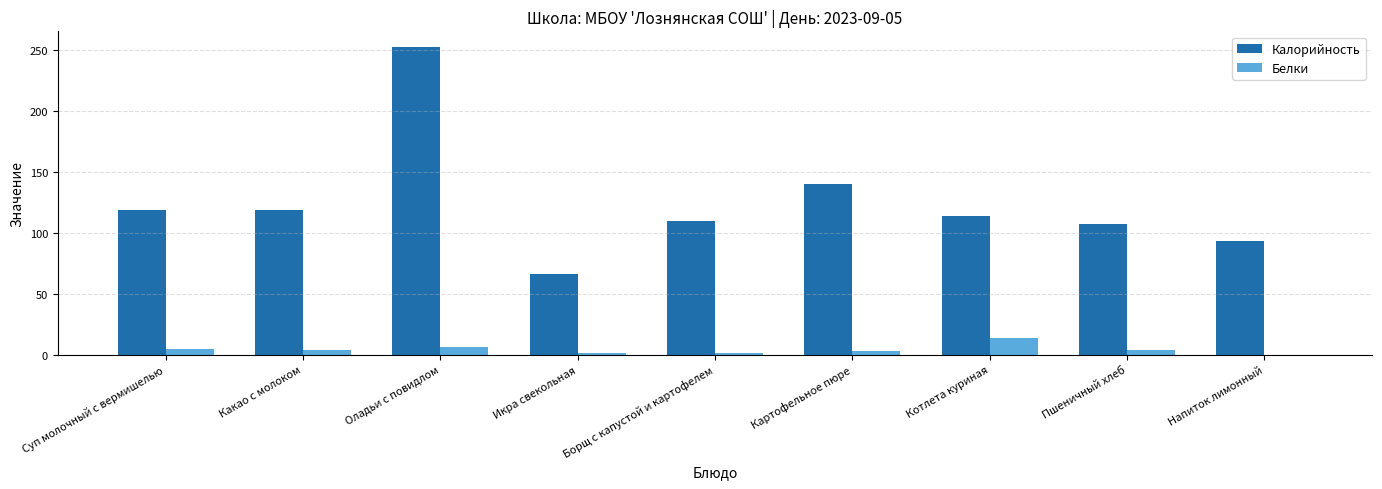

What value does the Калорийность series have at Икра свекольная?

66.0